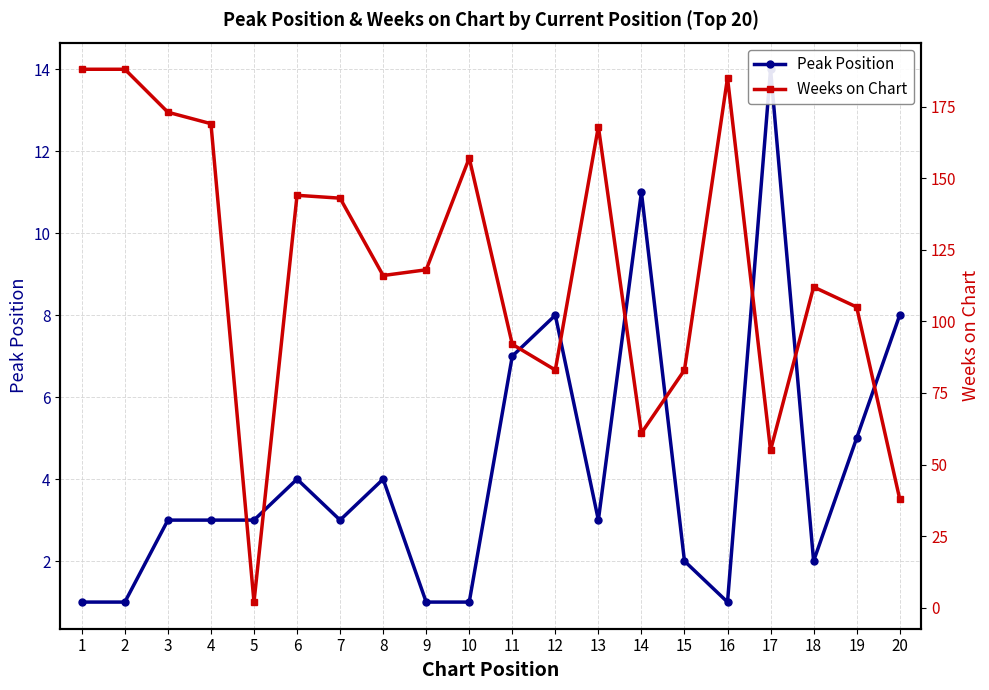

True or false: Weeks on Chart has more than 0 points higher than both neighbors.

True